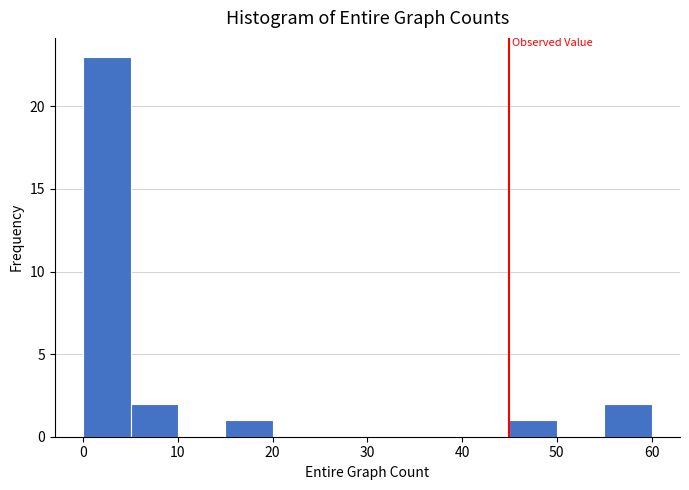

How tall is the bar that spans 15 to 20 on the x-axis? The values are not printed on the chart, so give them approximately, as read against the axis.

1